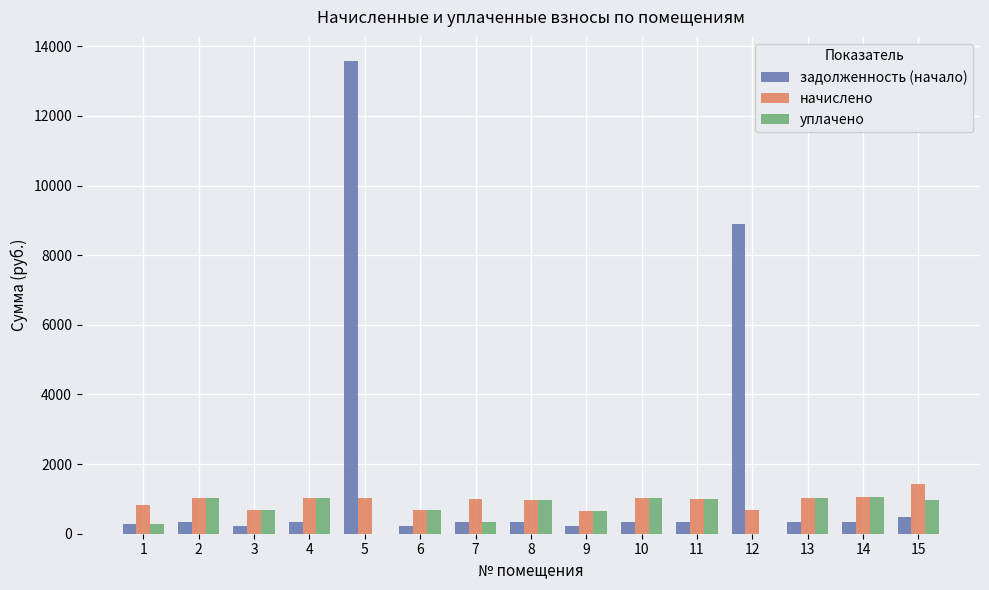

What is the highest value of the начислено series?

1432.1